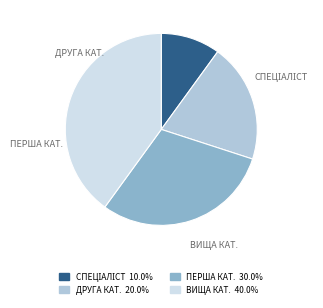

Is there a majority slice in this chart?

No